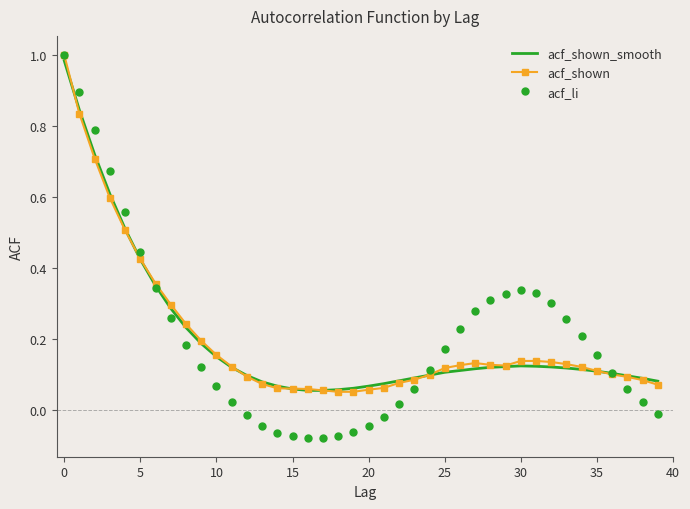

Which series has the largest range (max minus min)?

acf_li